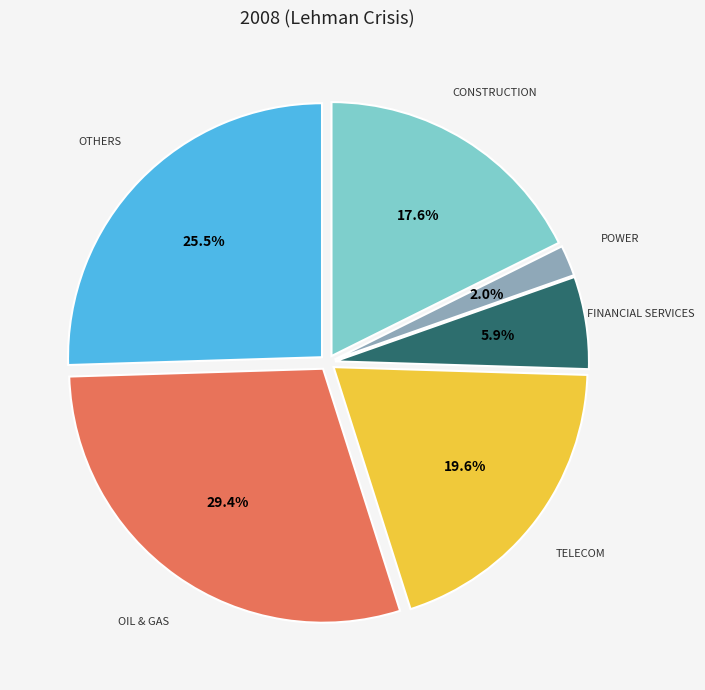

Is there any slice that represents more than half of the pie?

No